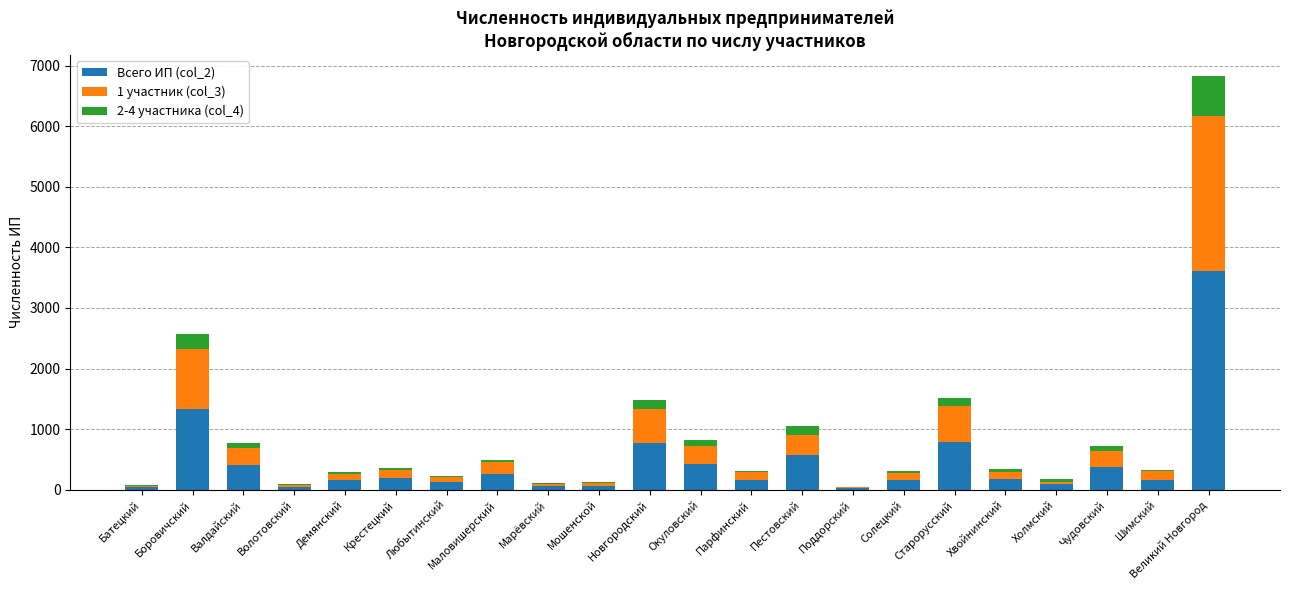

What are all the series names shown in the legend?

Всего ИП (col_2), 1 участник (col_3), 2-4 участника (col_4)